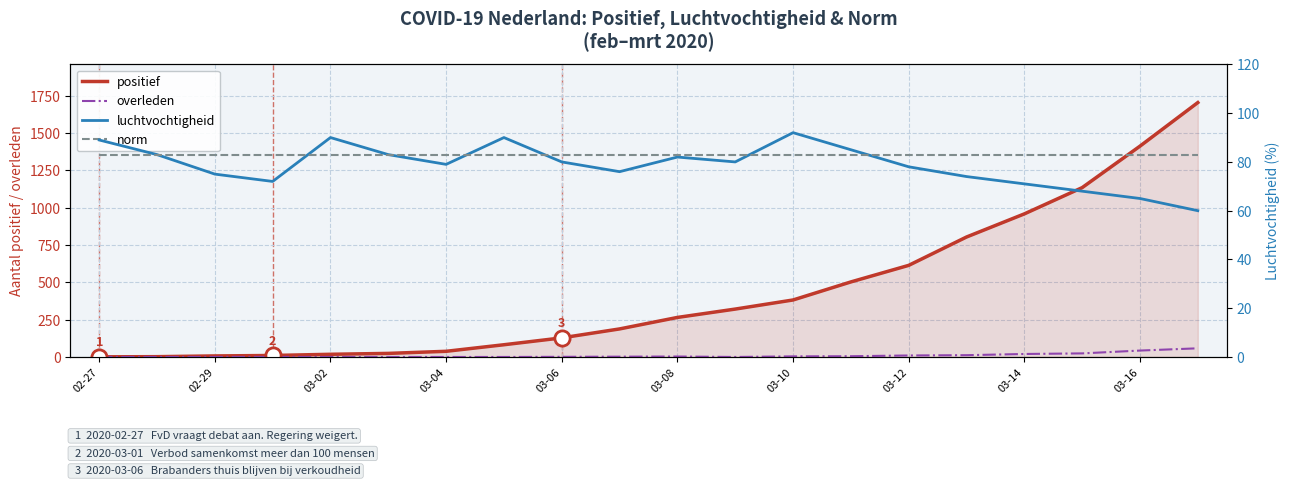

At how many categories does at least one series exceed 783?

5